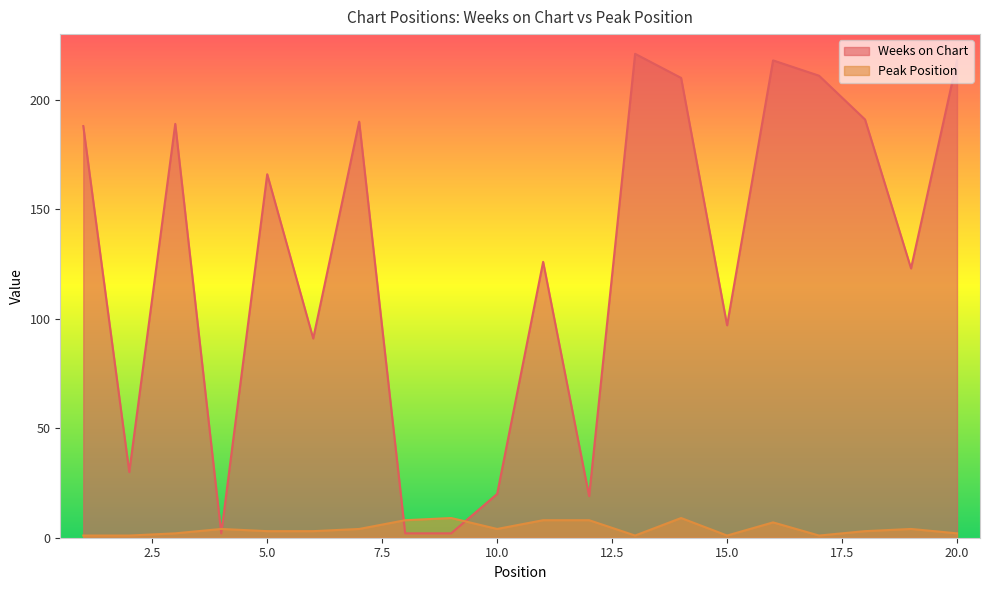

Reading left to right, extract all data points from this chart.

Weeks on Chart: 1=188	2=30	3=189	4=2	5=166	6=91	7=190	8=2	9=2	10=20	11=126	12=19	13=221	14=210	15=97	16=218	17=211	18=191	19=123	20=218
Peak Position: 1=1	2=1	3=2	4=4	5=3	6=3	7=4	8=8	9=9	10=4	11=8	12=8	13=1	14=9	15=1	16=7	17=1	18=3	19=4	20=2